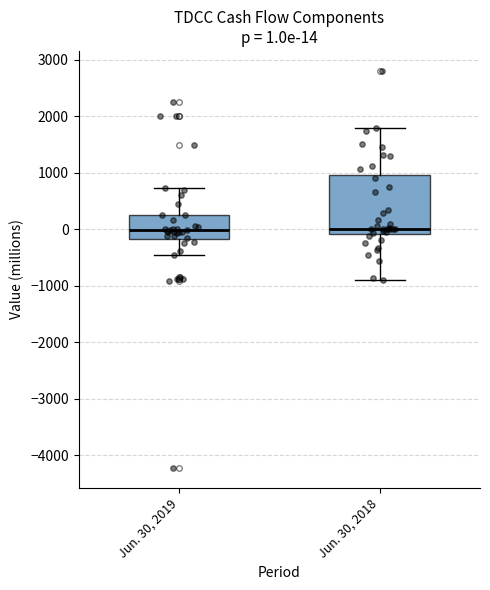

Comparing the boxes themselves (not the whiskers), which one is the tallest?

Jun. 30, 2018